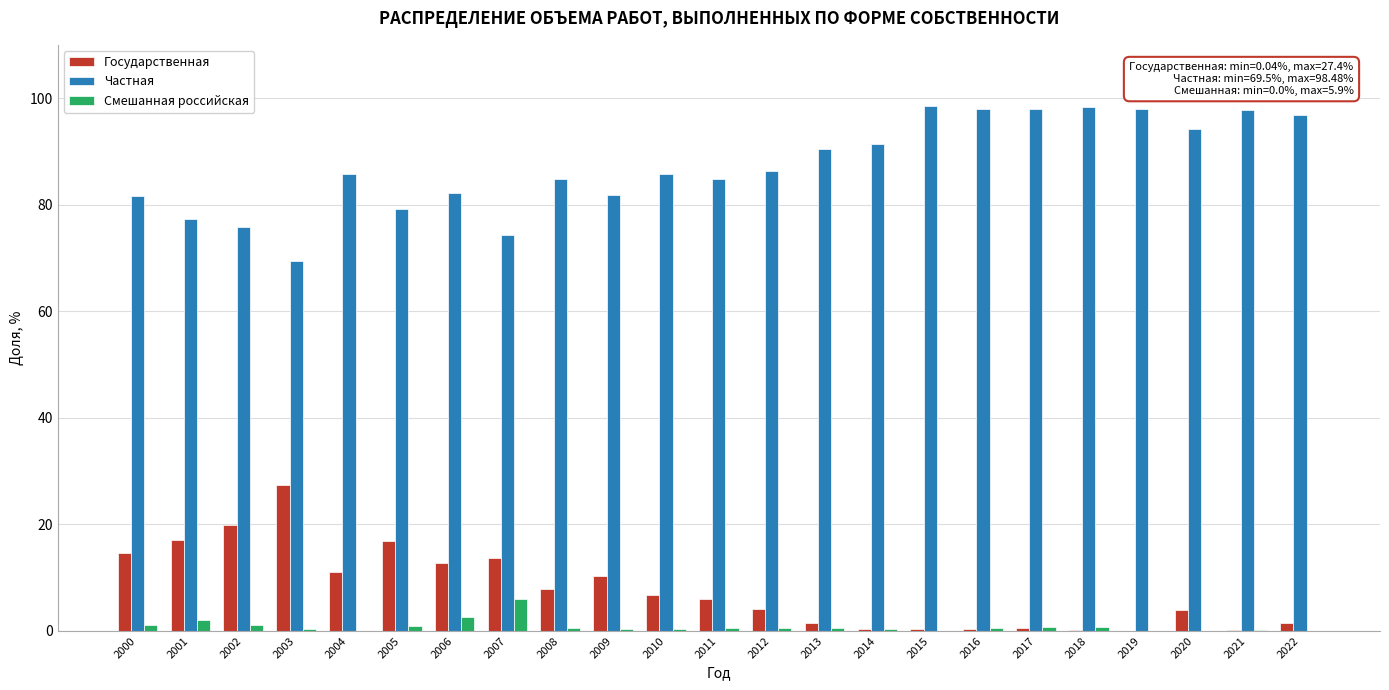

What is the maximum value shown in the chart?

98.5